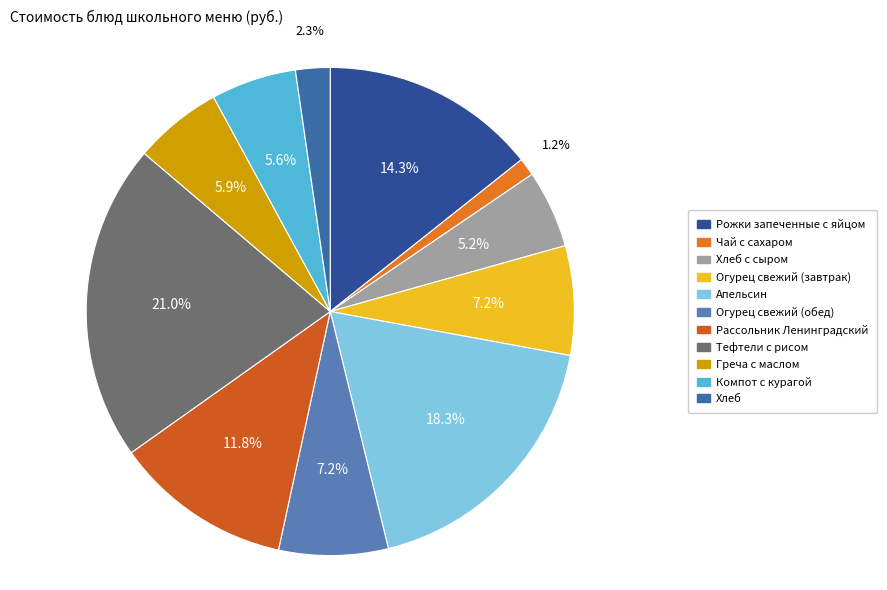

To the nearest percent, what is the average slice percentage?

9%